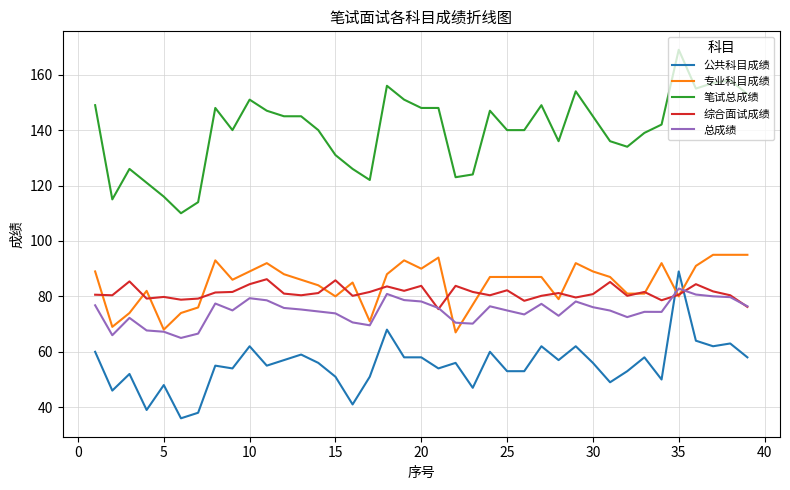

Which series has the largest range (max minus min)?

笔试总成绩